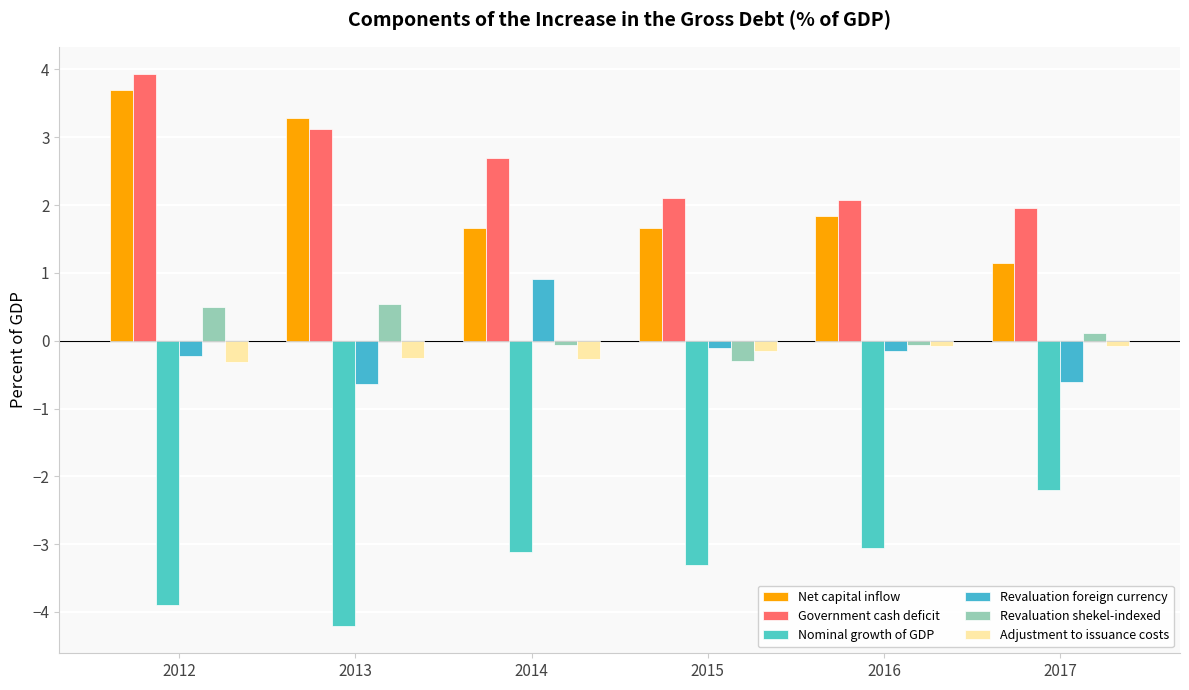

At which label is Nominal growth of GDP closest to -3?

2016